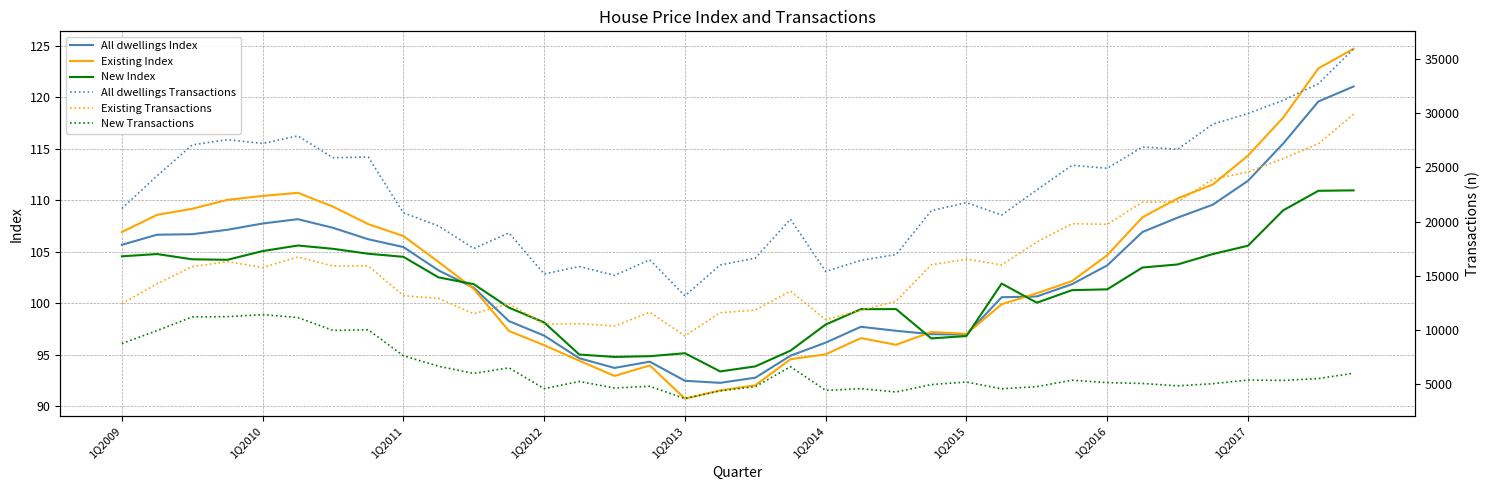

How many data points in Existing Index are above 104?

17